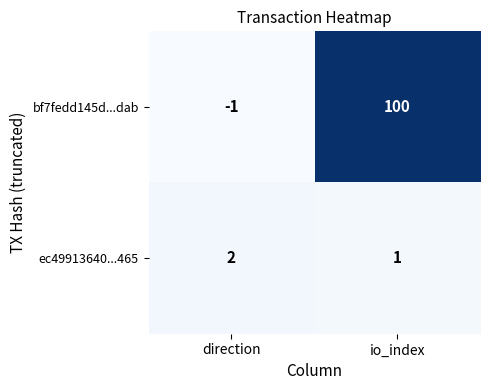

List the series in order of their overall mean, highest first.

bf7fedd145d...dab, ec49913640...465